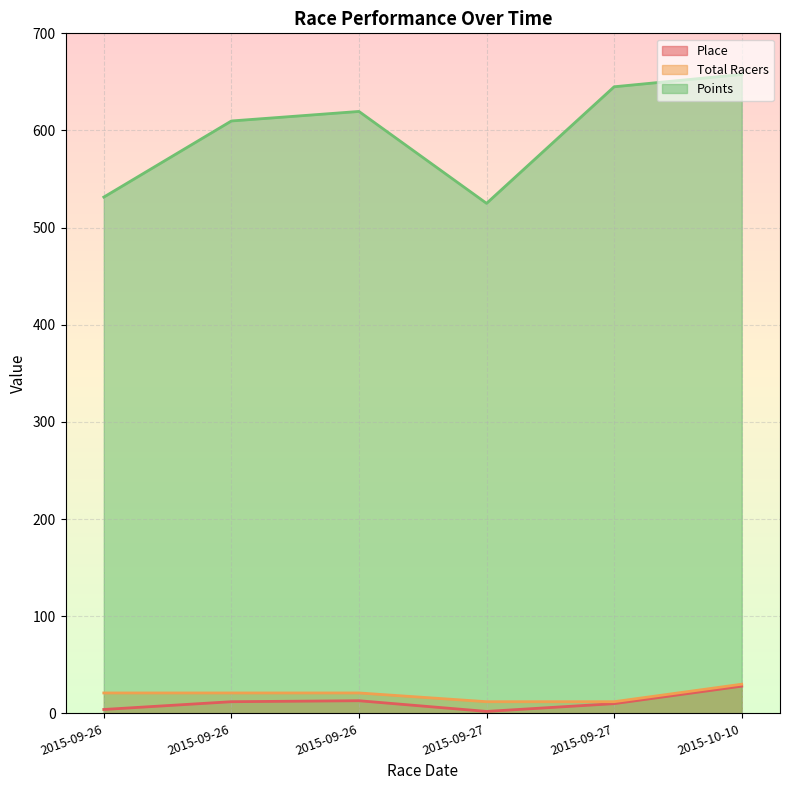

What is the maximum value shown in the chart?

657.7